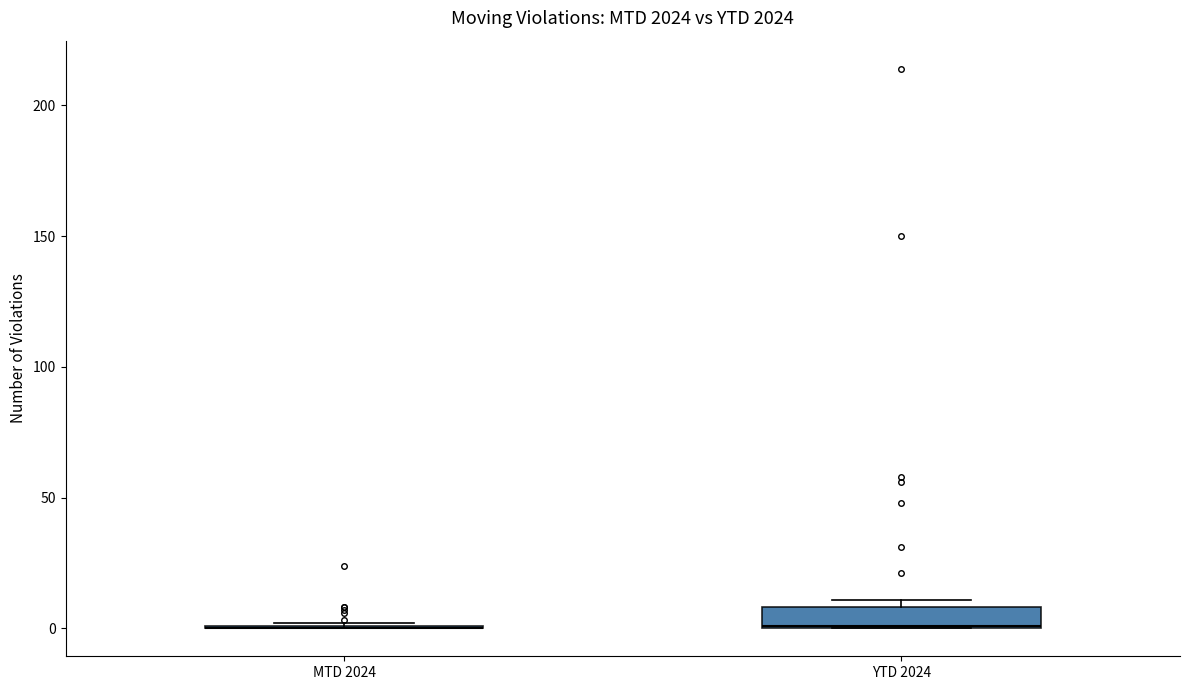

Reading left to right, transcribe this box plot: for each box, give where its median line is, the range the box spans, and where its two whiskers end, as read against the y-axis. The values are not printed on the chart, so give them approximately, as read against the axis.

MTD 2024: box collapsed to a line at 0, whiskers 0 to 0
YTD 2024: median 0, box 0 to 10, whiskers 0 to 10 (just above the box's upper edge)